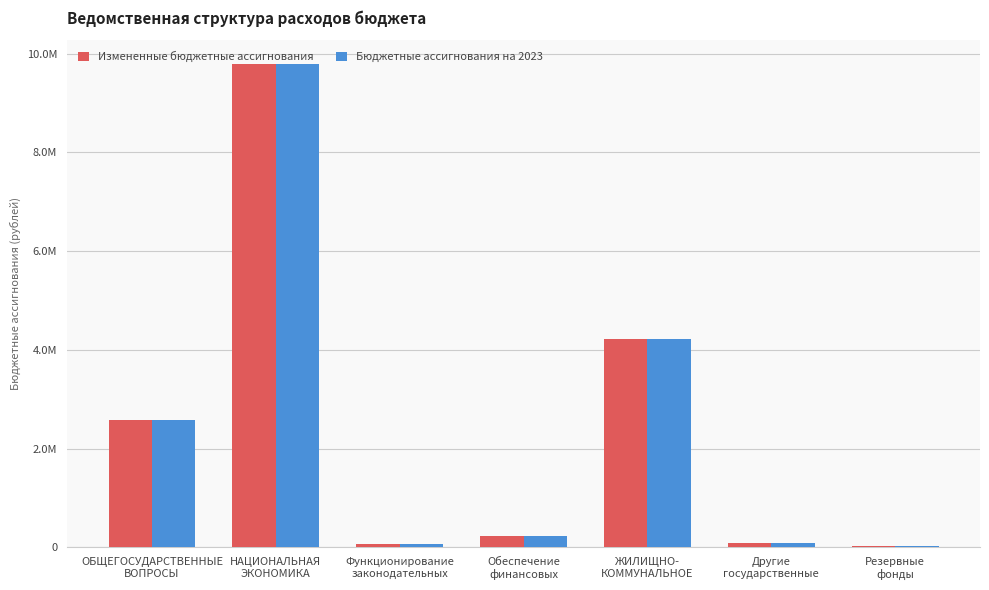

List the series in order of their overall mean, lowest first.

Бюджетные ассигнования на 2023, Измененные бюджетные ассигнования